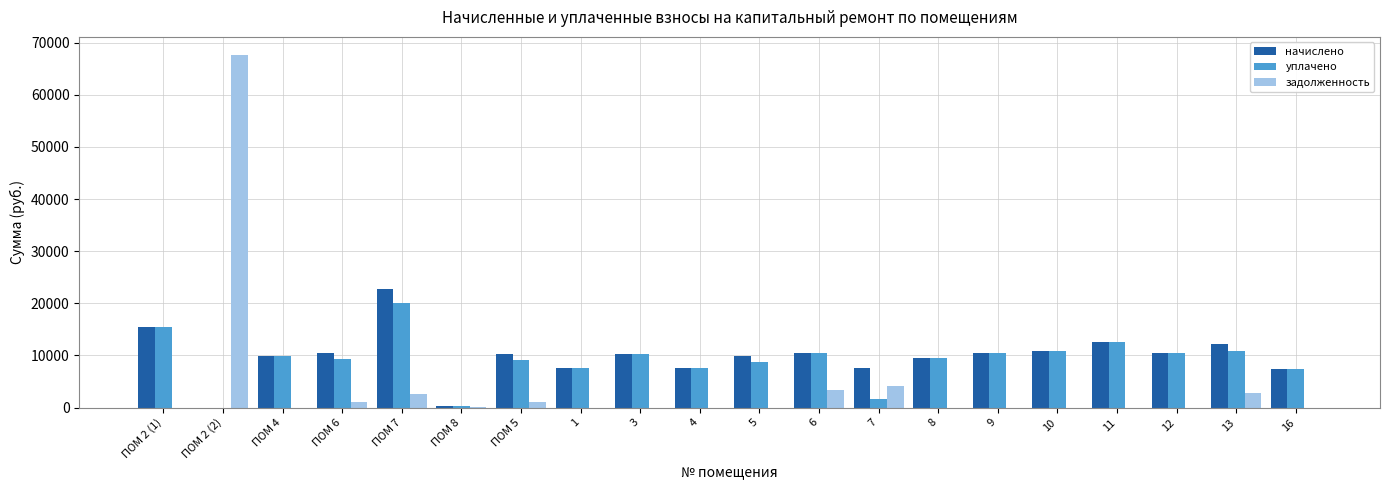

What is the spread (max minus min) of values at 9?

10395.5